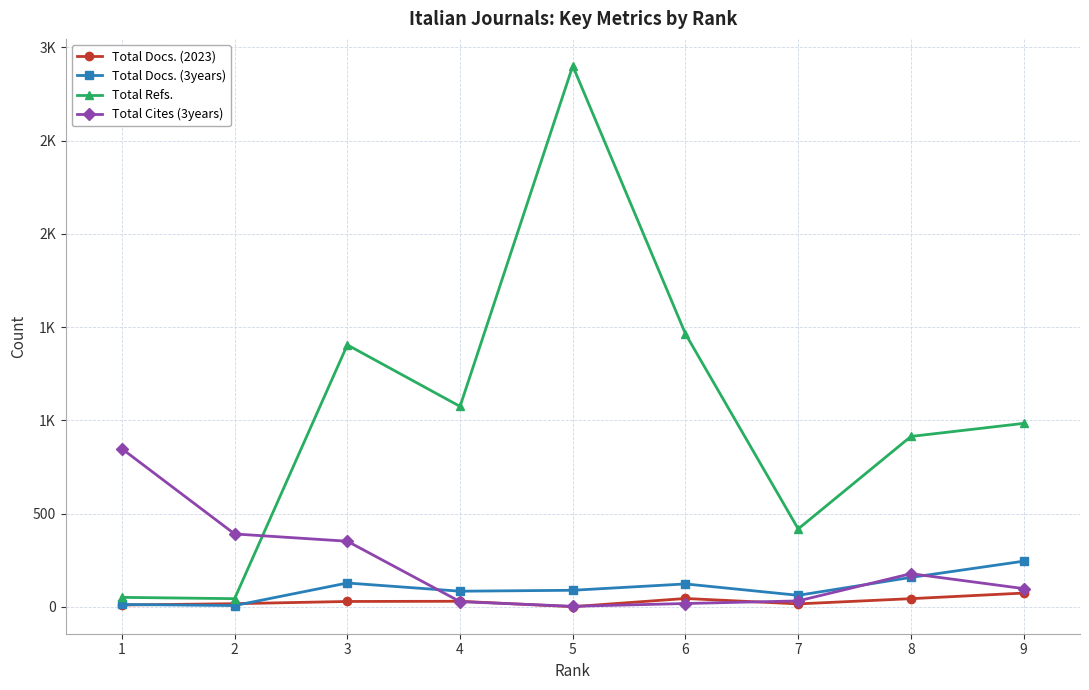

Is the value of Total Cites (3years) at 3 greater than the value of Total Docs. (2023) at 5?

Yes